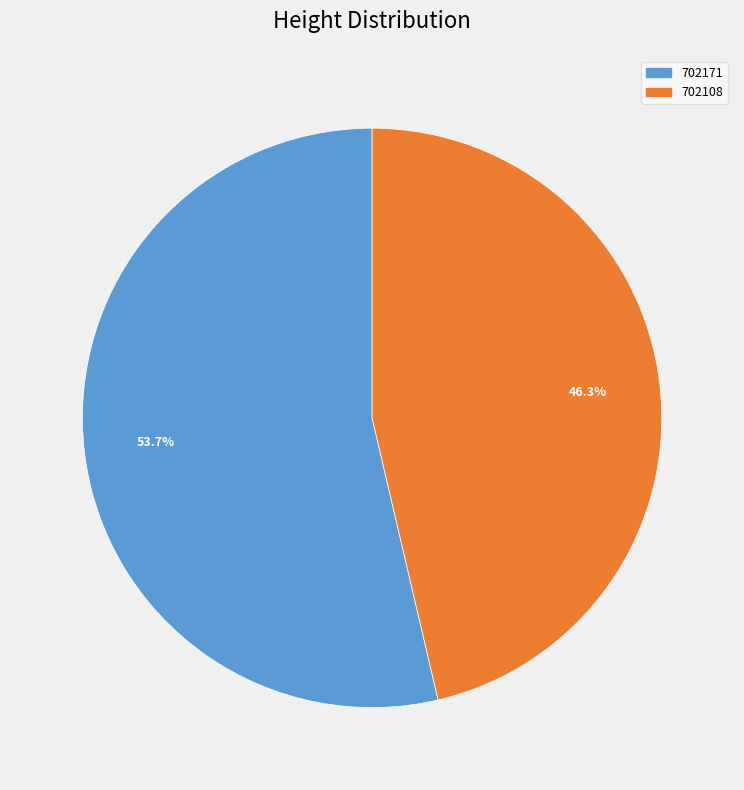

To the nearest percent, what portion does 702108 represent?

46%